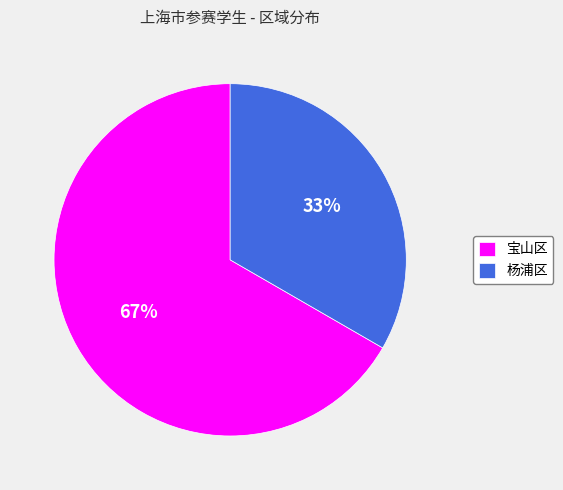

Which slice represents more than half of the pie?

宝山区